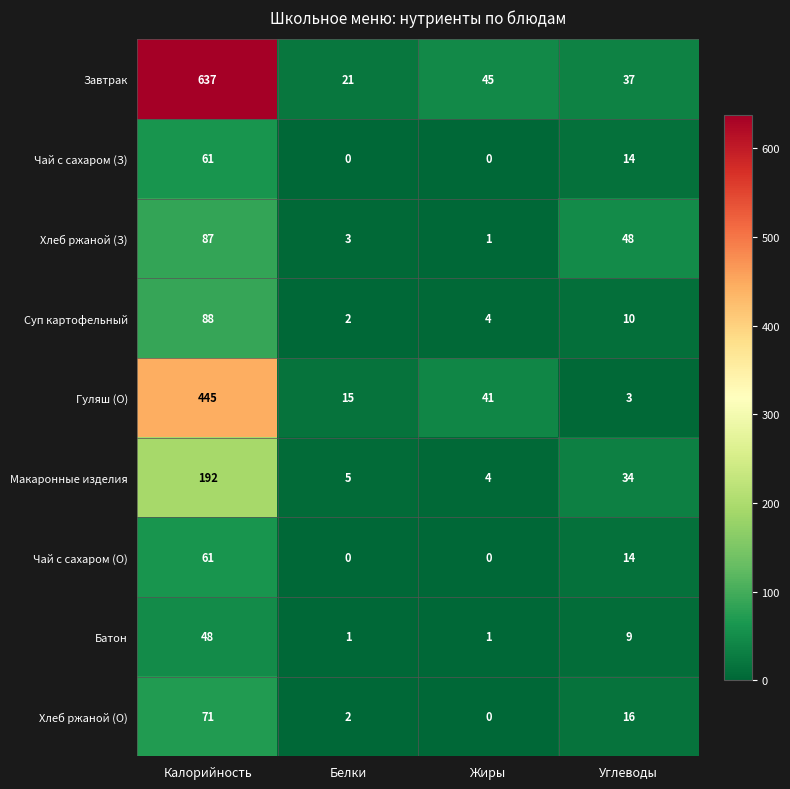

What is the greatest value displayed?

637